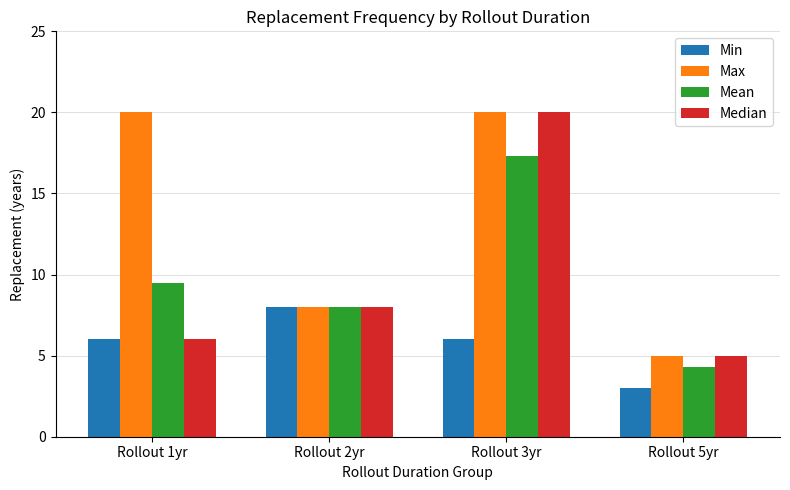

What is the difference between the maximum and minimum values in the Max series?

15.0